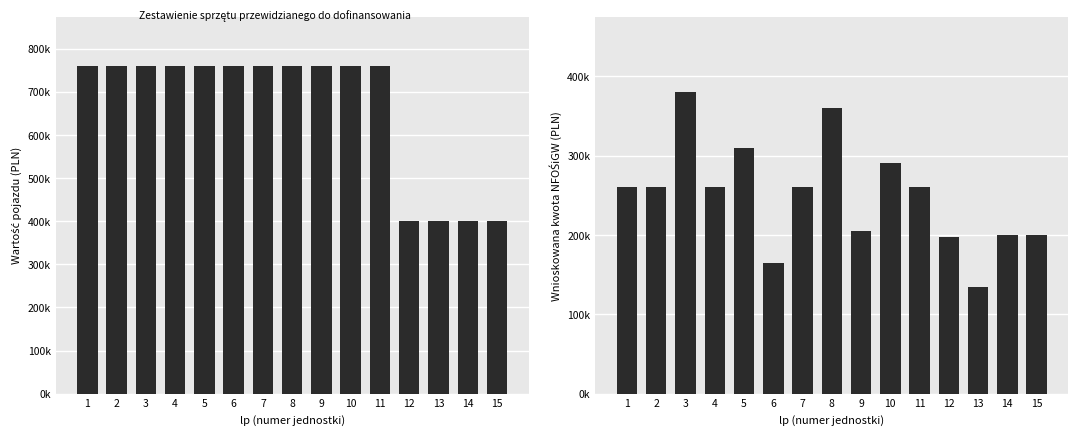

Which series has the largest range (max minus min)?

wartość pojazdu